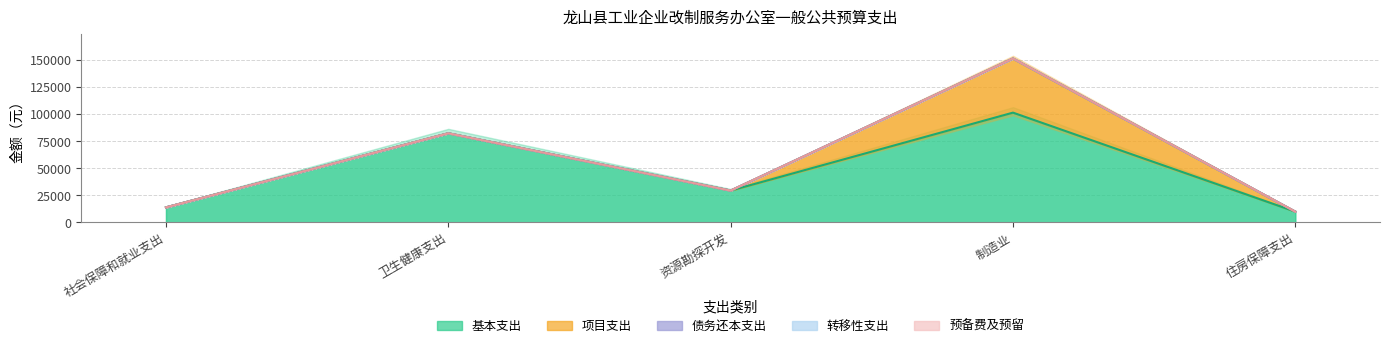

How many values in the 项目支出 series exceed 0?

1